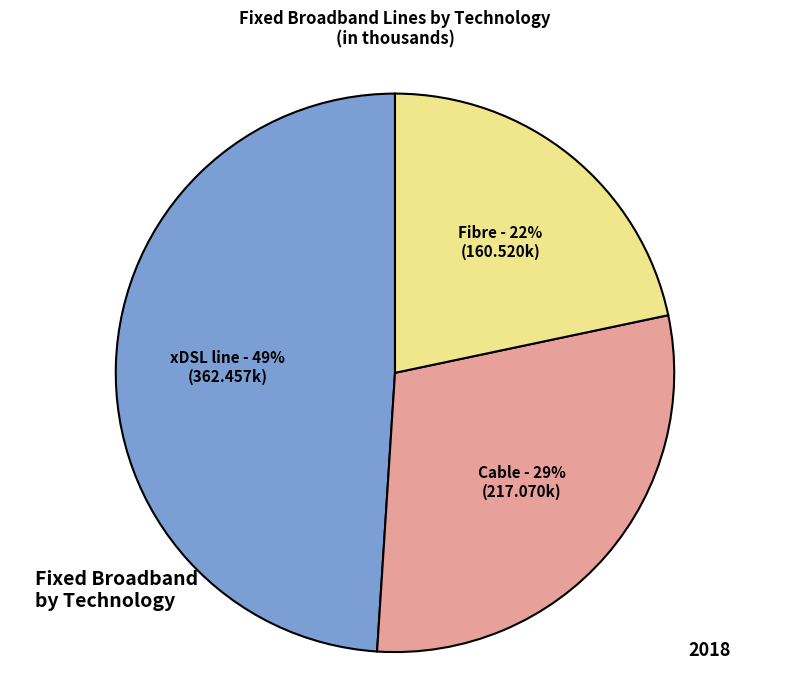

Is there any slice that represents more than half of the pie?

No